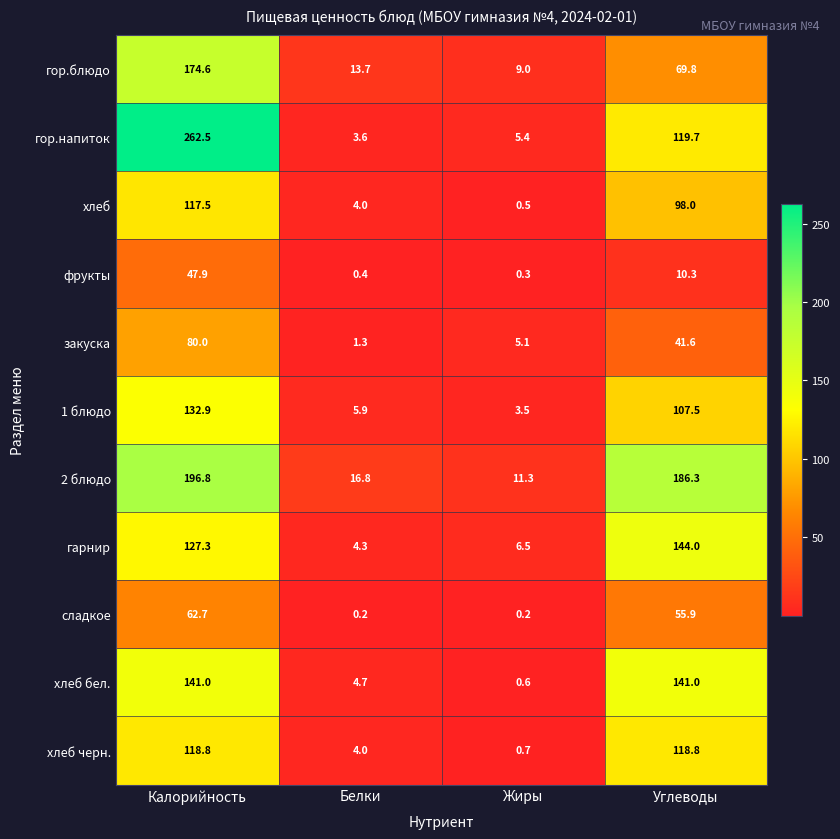

What is the sum of the гарнир values at Углеводы and Белки?

148.3